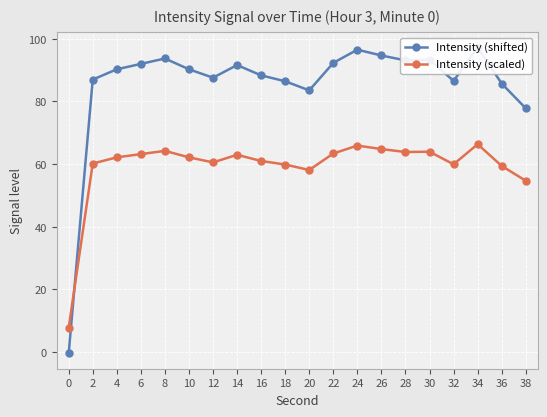

Reading left to right, list all the values displayed in this chart.

Intensity (shifted): -0.4	87.0	90.3	92.0	93.7	90.3	87.6	91.6	88.3	86.4	83.5	92.3	96.5	94.7	93.1	93.2	86.5	97.2	85.7	77.8
Intensity (scaled): 7.7	60.2	62.2	63.2	64.2	62.2	60.5	63.0	61.0	59.9	58.1	63.4	65.9	64.8	63.9	63.9	59.9	66.3	59.4	54.7